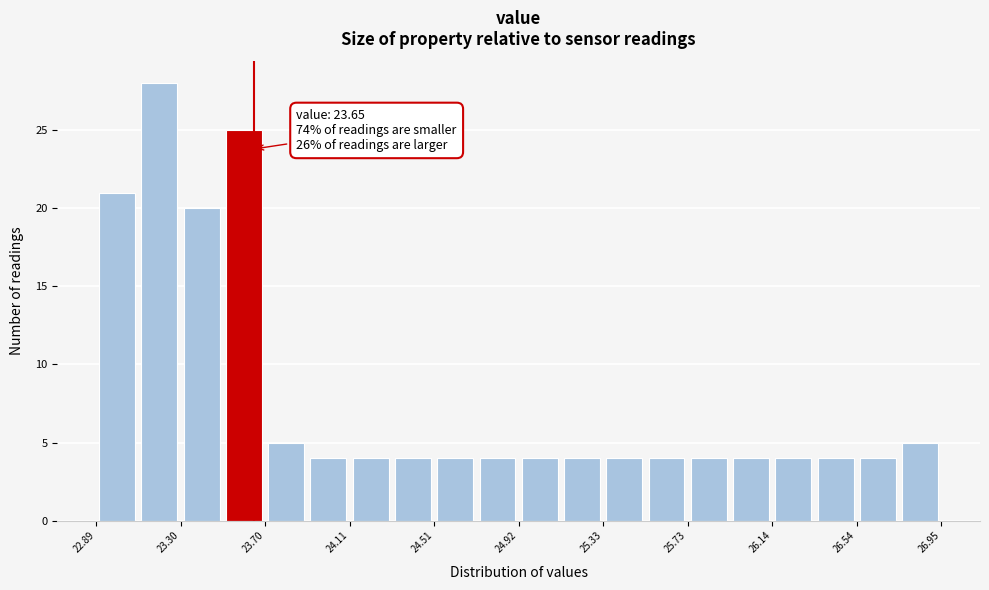

Which range on the x-axis has the tallest bar?

23.10 to 23.30